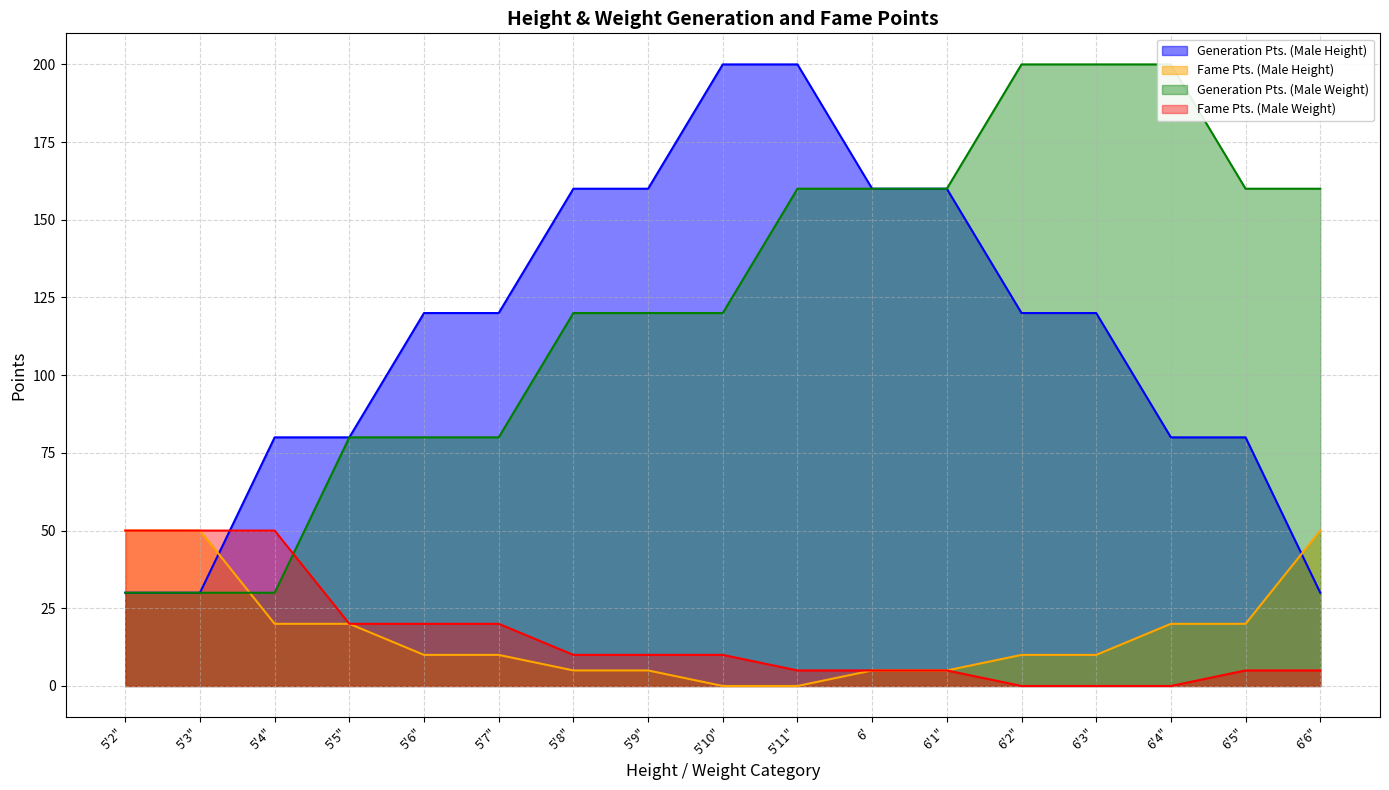

Between which two adjacent categories do Fame Pts. (Male Weight) and Generation Pts. (Male Height) first intersect?

5'3" and 5'4"